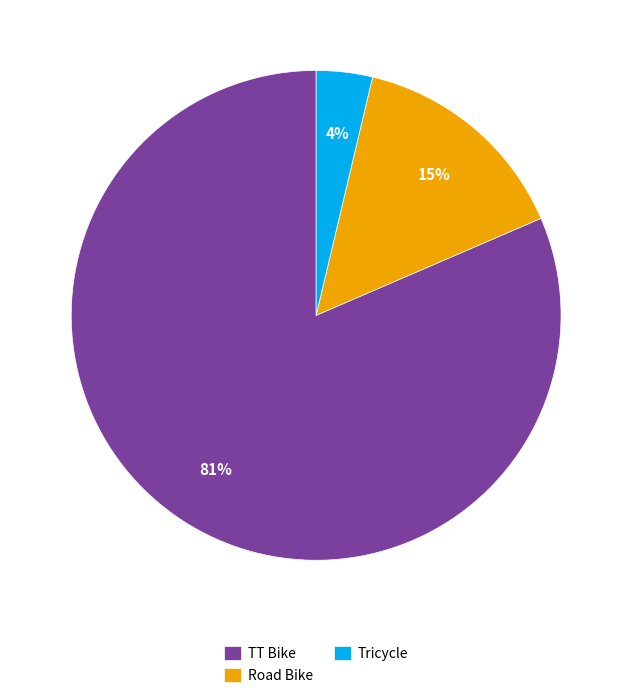

Combined, do Tricycle and Road Bike account for over 50%?

No